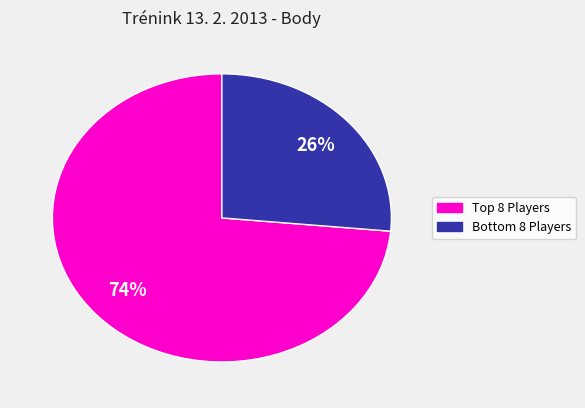

To the nearest percent, what is the average slice percentage?

50%